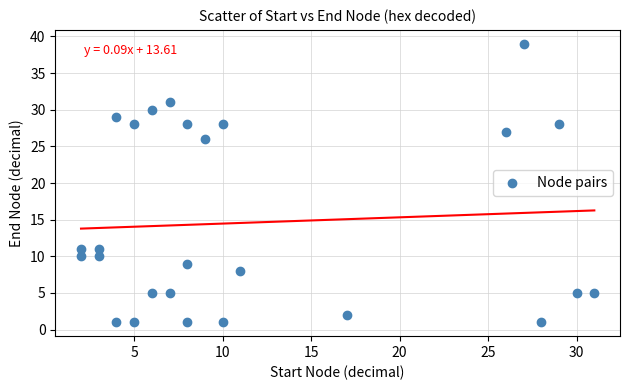

What is the range of Y values (max minus min)?

38